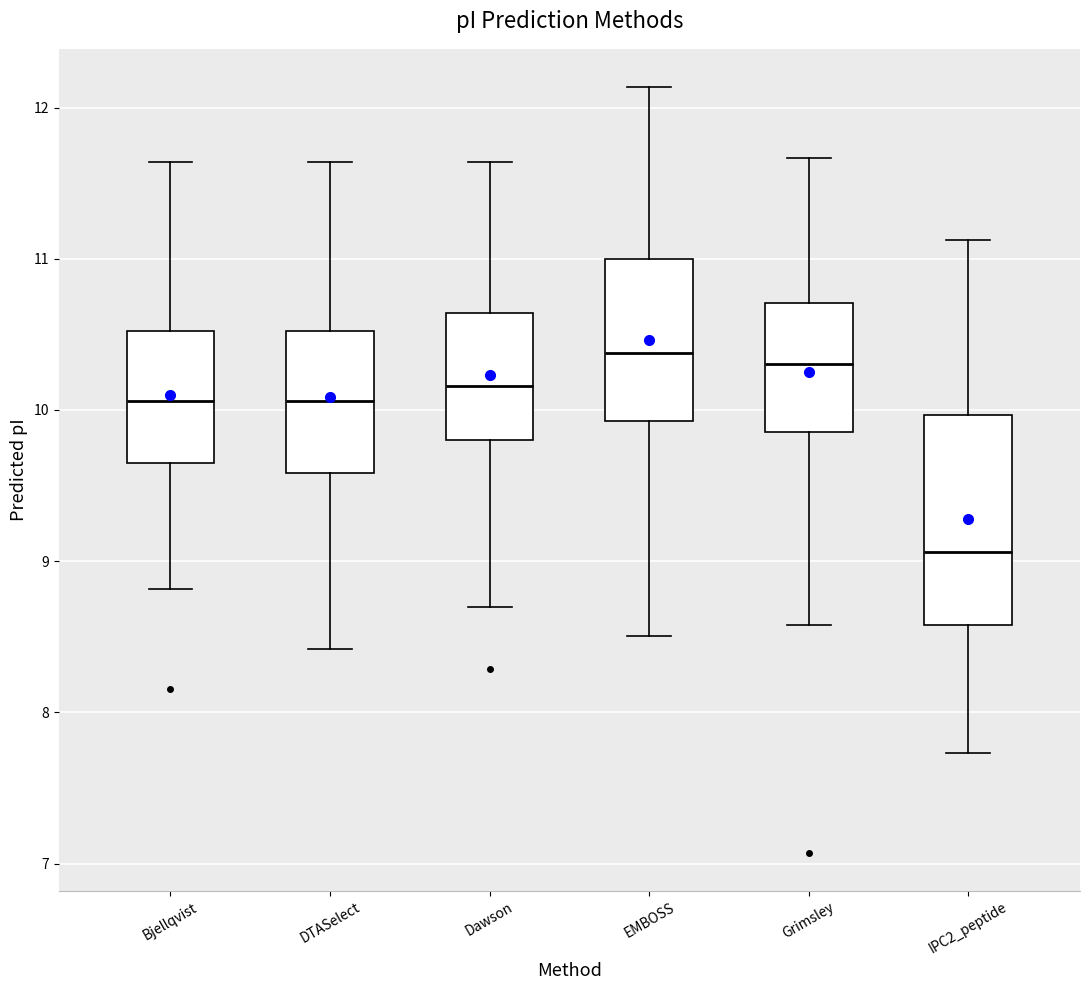

Reading left to right, transcribe this box plot: for each box, give where its median line is, the range the box spans, and where its two whiskers end, as read against the y-axis. The values are not printed on the chart, so give them approximately, as read against the axis.

Bjellqvist: median 10.1, box 9.6 to 10.5, whiskers 8.8 to 11.6
DTASelect: median 10.1, box 9.6 to 10.5, whiskers 8.4 to 11.6
Dawson: median 10.2, box 9.8 to 10.6, whiskers 8.7 to 11.6
EMBOSS: median 10.4, box 9.9 to 11.0, whiskers 8.5 to 12.1
Grimsley: median 10.3, box 9.9 to 10.7, whiskers 8.6 to 11.7
IPC2_peptide: median 9.1, box 8.6 to 10.0, whiskers 7.7 to 11.1